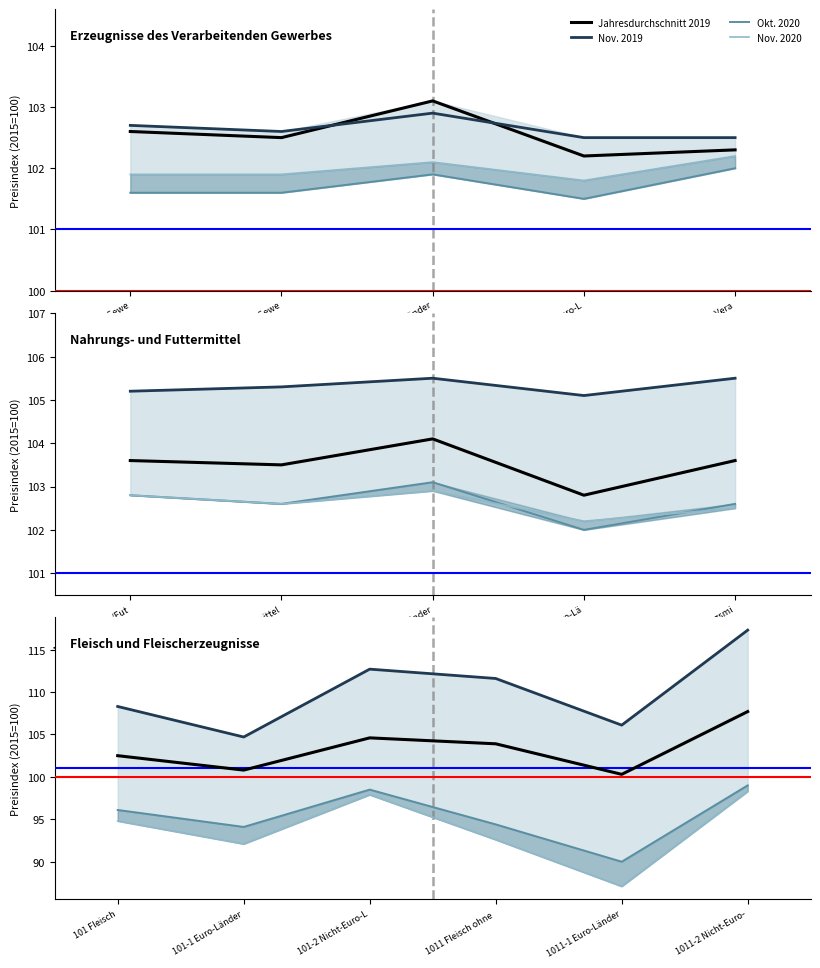

At which category does the chart reach its peak across all series?

1011-2 Nicht-Euro-